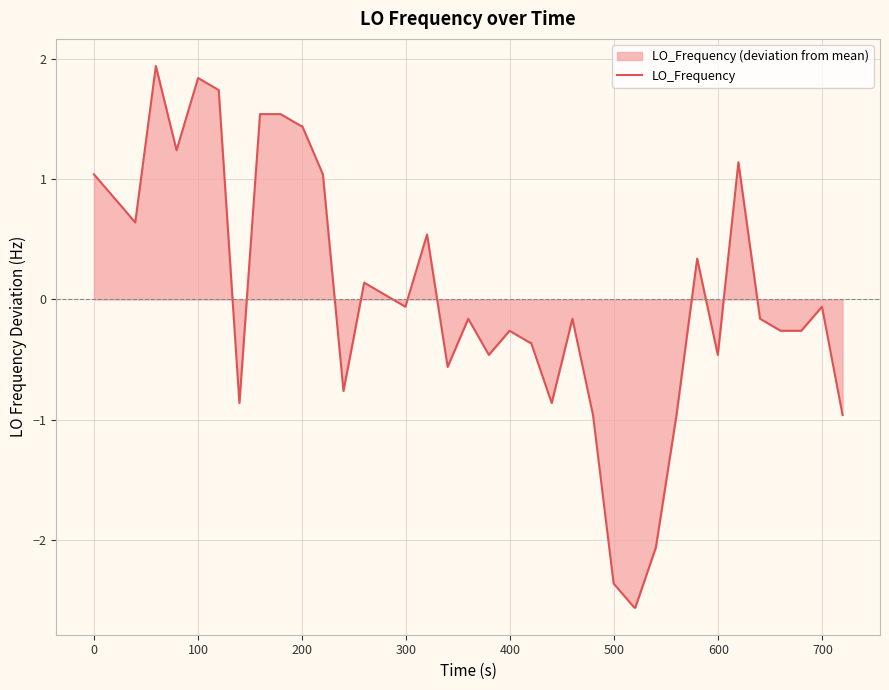

How many lines are shown in the chart?

1